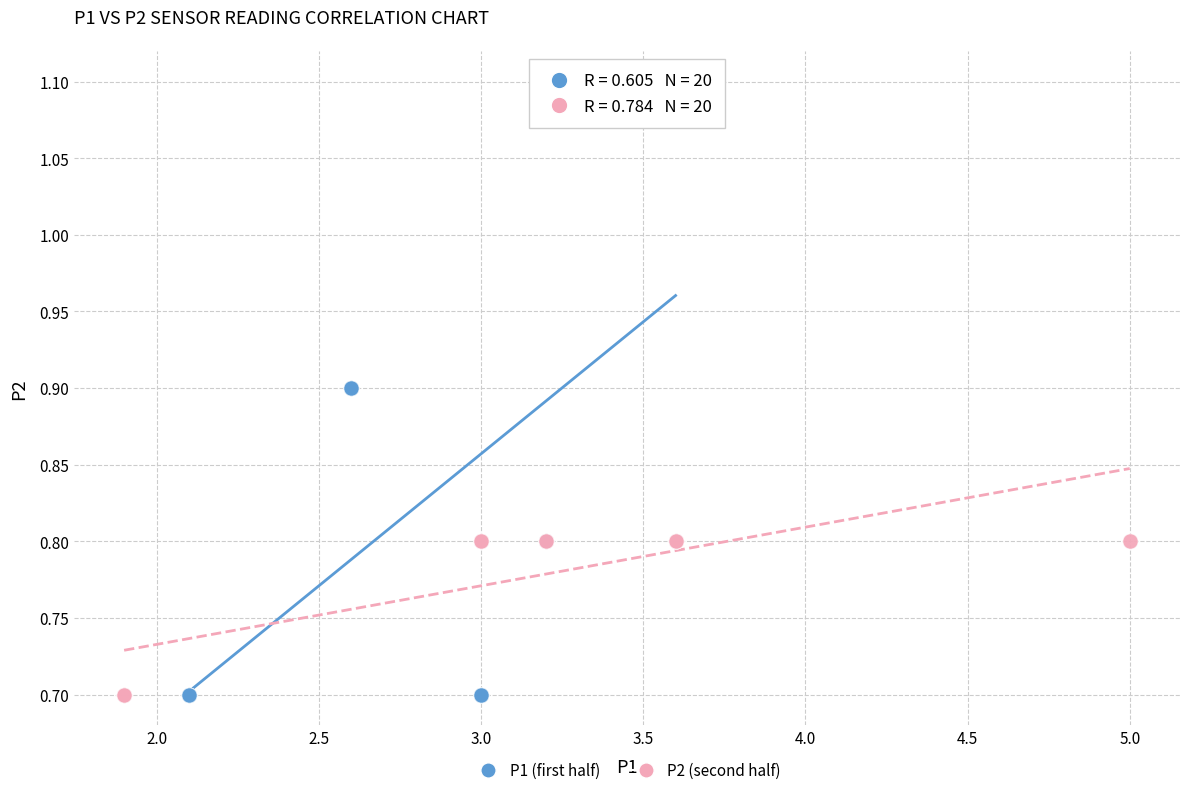

Which series contains the highest Y value?

P1 (first half)